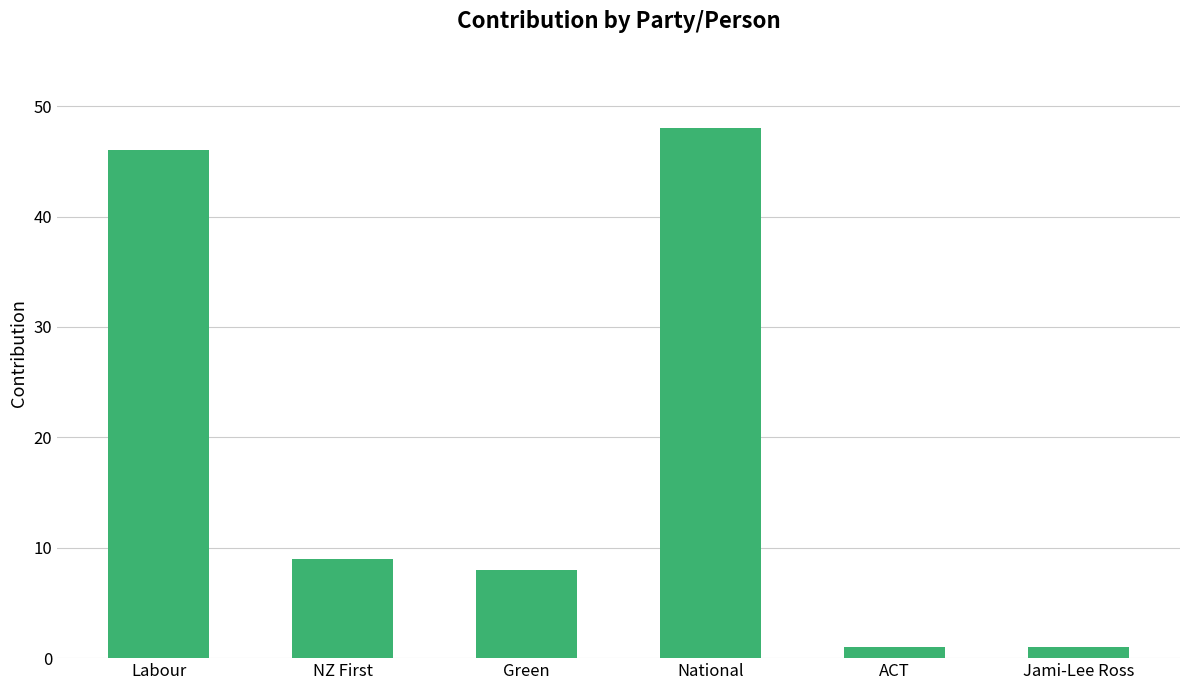

At which category does the chart reach its peak across all series?

National